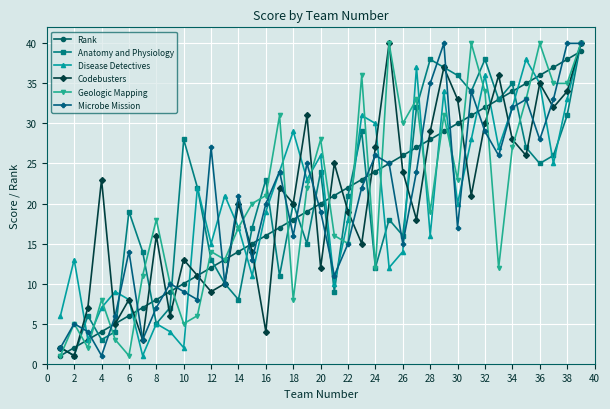

In Anatomy and Physiology, how many points are lower than both neighbors (excluding endpoints)?

12